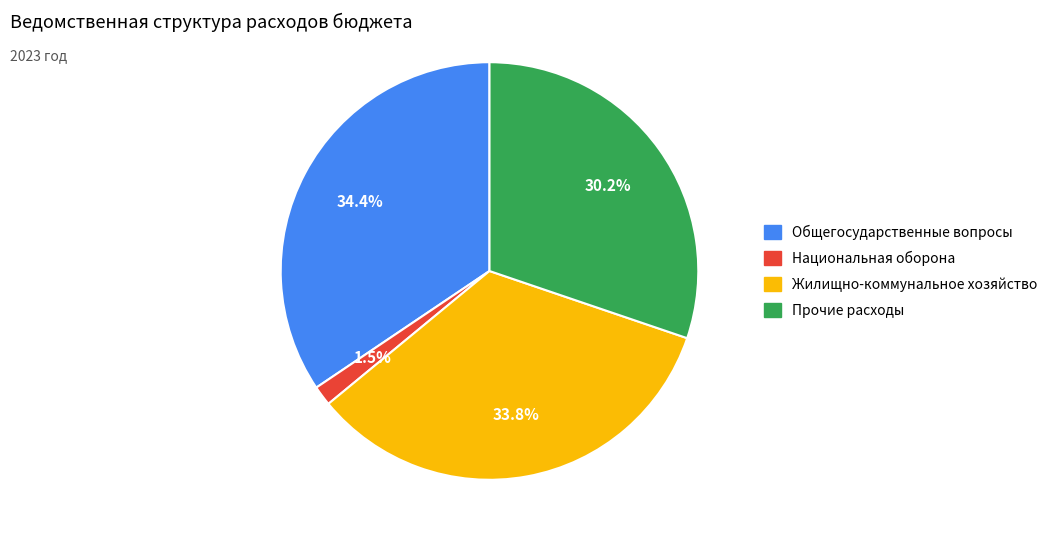

Is there any slice that represents more than half of the pie?

No